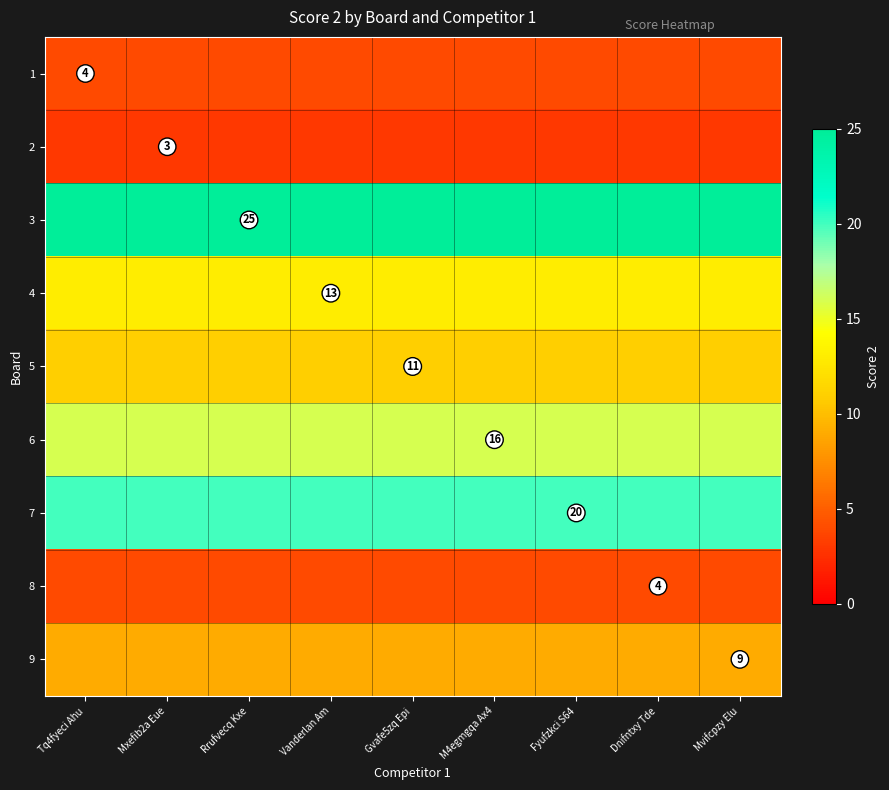

At which label is 3 closest to 25?

Tq4fyeci Ahu